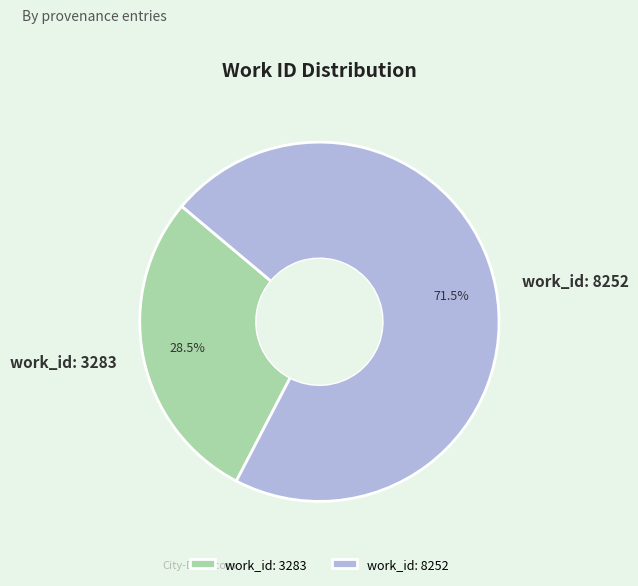

Which has a higher value, work_id: 8252 or work_id: 3283?

work_id: 8252